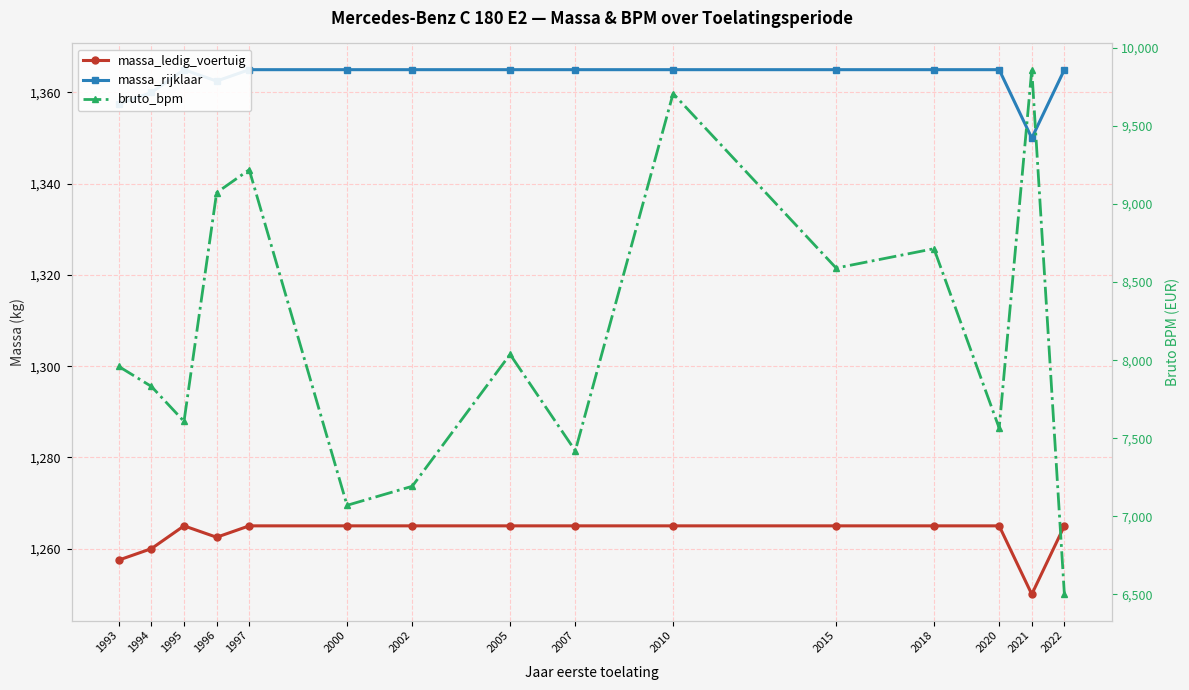

What is the minimum value shown in the chart?

1250.0